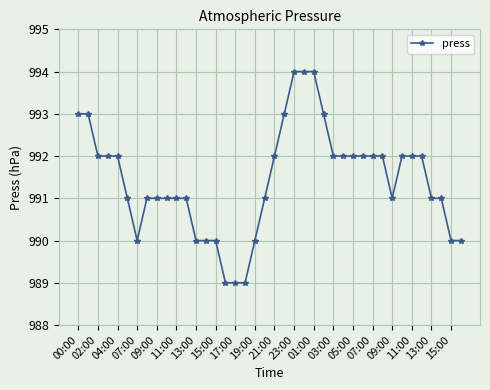

What is the smallest value displayed?

989